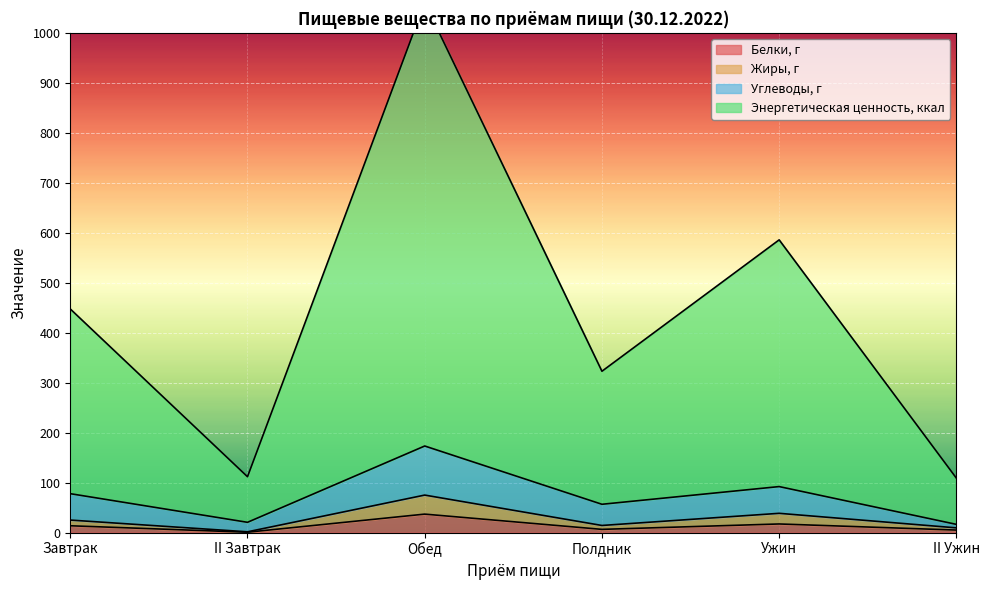

The value of Белки, г at Обед is 37.0. True or false?

True